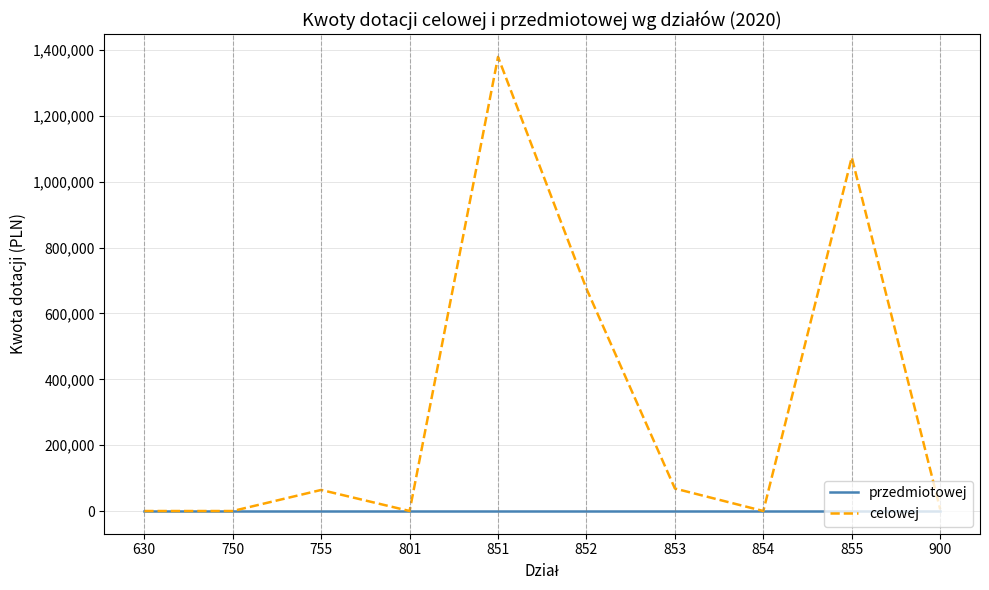

What is the total value across all series at 853?

68320